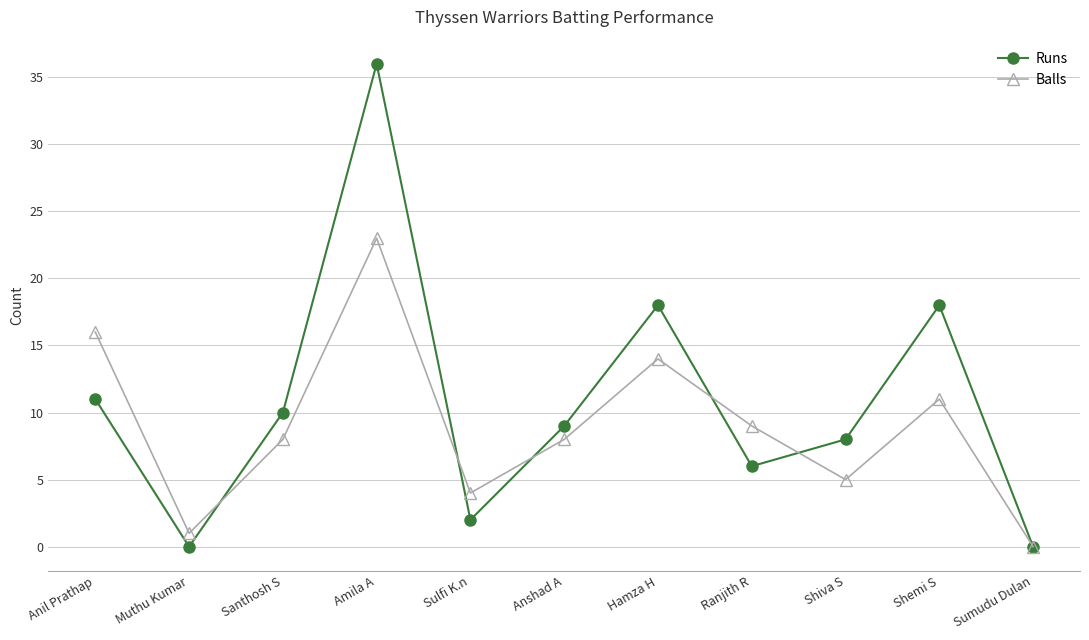

Reading left to right, list all the values displayed in this chart.

Runs: Anil Prathap=11	Muthu Kumar=0	Santhosh S=10	Amila A=36	Sulfi K.n=2	Anshad A=9	Hamza H=18	Ranjith R=6	Shiva S=8	Shemi S=18	Sumudu Dulan=0
Balls: Anil Prathap=16	Muthu Kumar=1	Santhosh S=8	Amila A=23	Sulfi K.n=4	Anshad A=8	Hamza H=14	Ranjith R=9	Shiva S=5	Shemi S=11	Sumudu Dulan=0